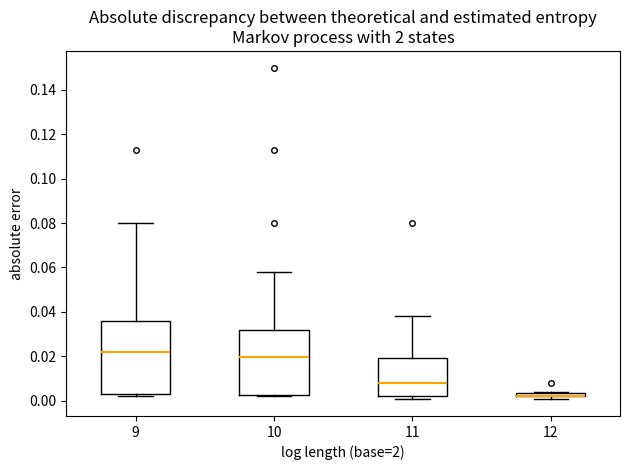

Where is the upper edge of the box at x = 12 on the y-axis? The values are not printed on the chart, so give them approximately, as read against the axis.

0.004